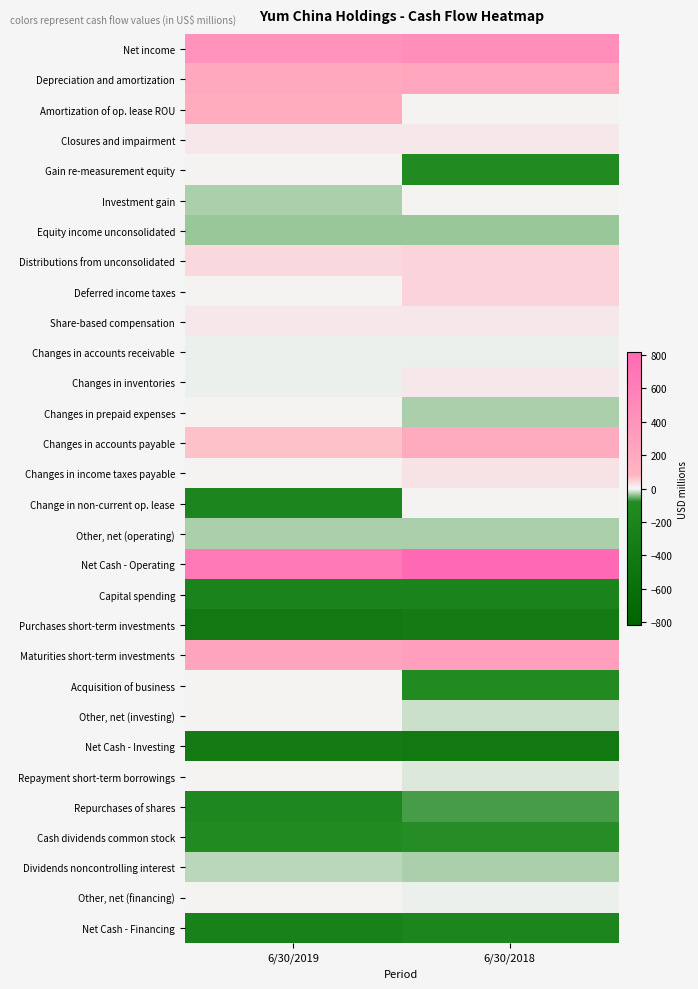

What is the spread (max minus min) of values at 6/30/2019?

1066